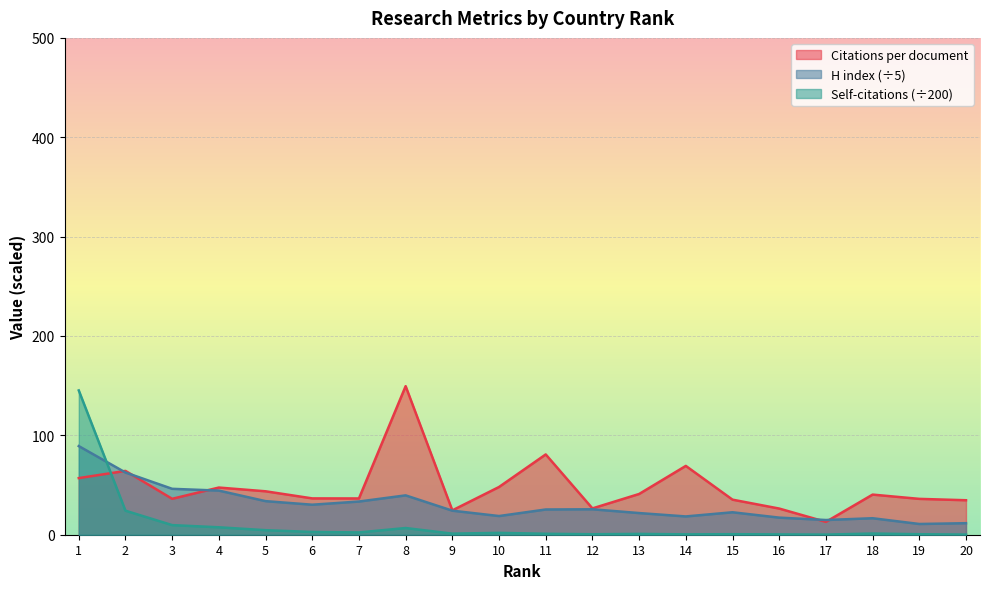

How many data points does each series have?

20